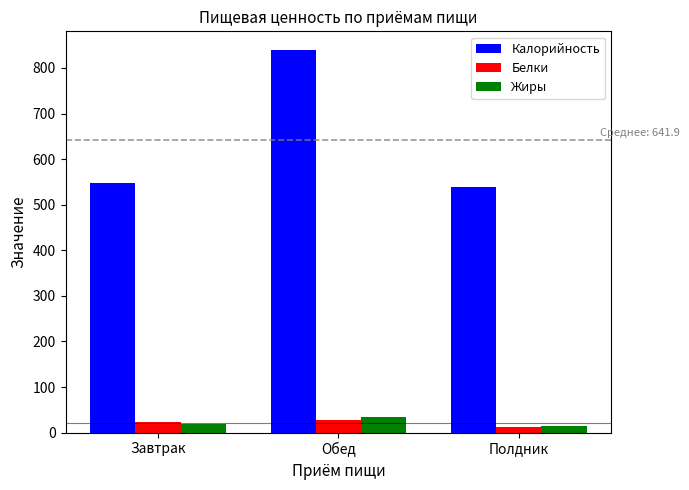

At how many categories does at least one series exceed 372?

3